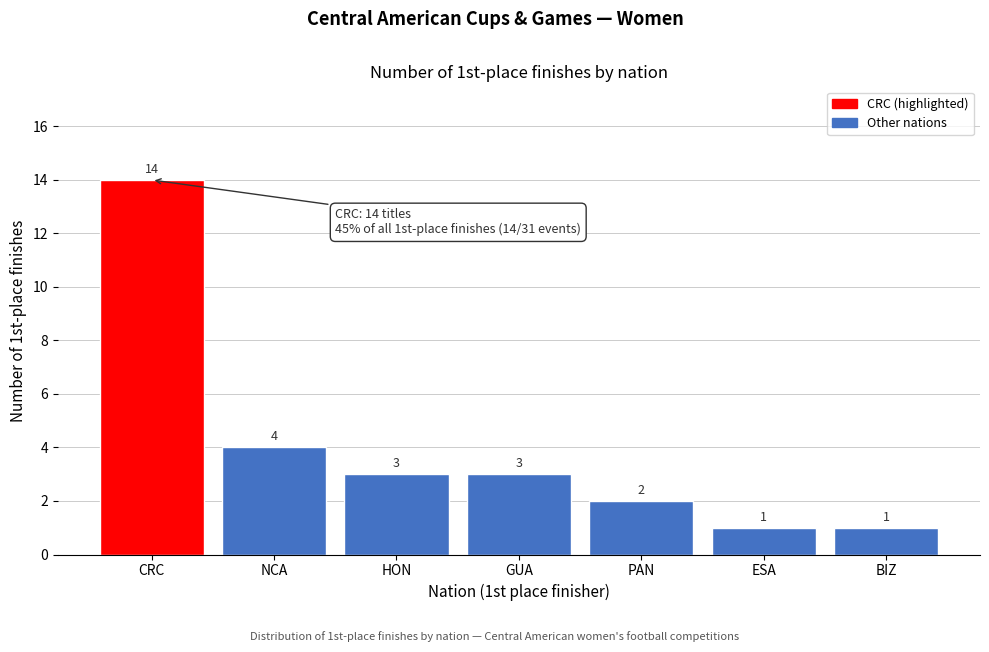

Reading left to right, list all the values displayed in this chart.

CRC=14	NCA=4	HON=3	GUA=3	PAN=2	ESA=1	BIZ=1